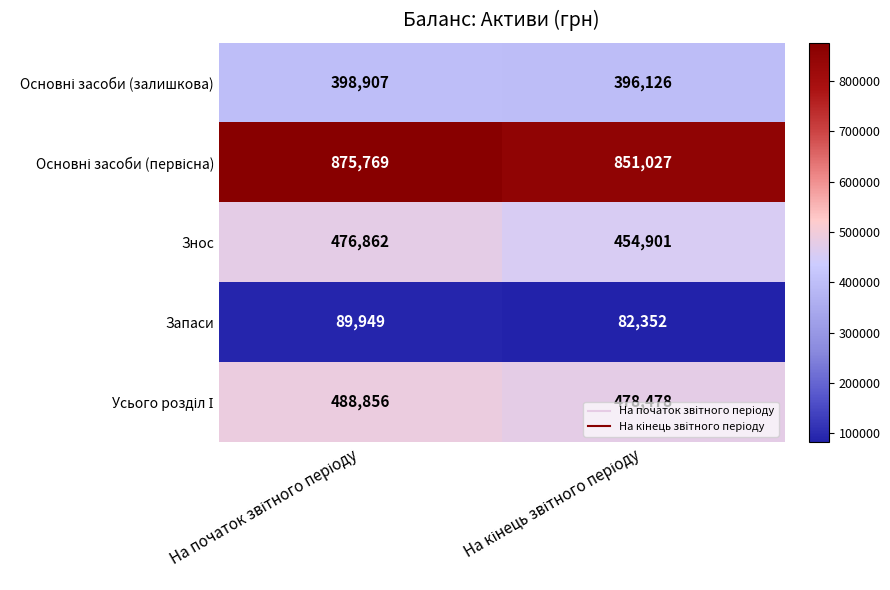

What is the minimum value for Запаси?

82352